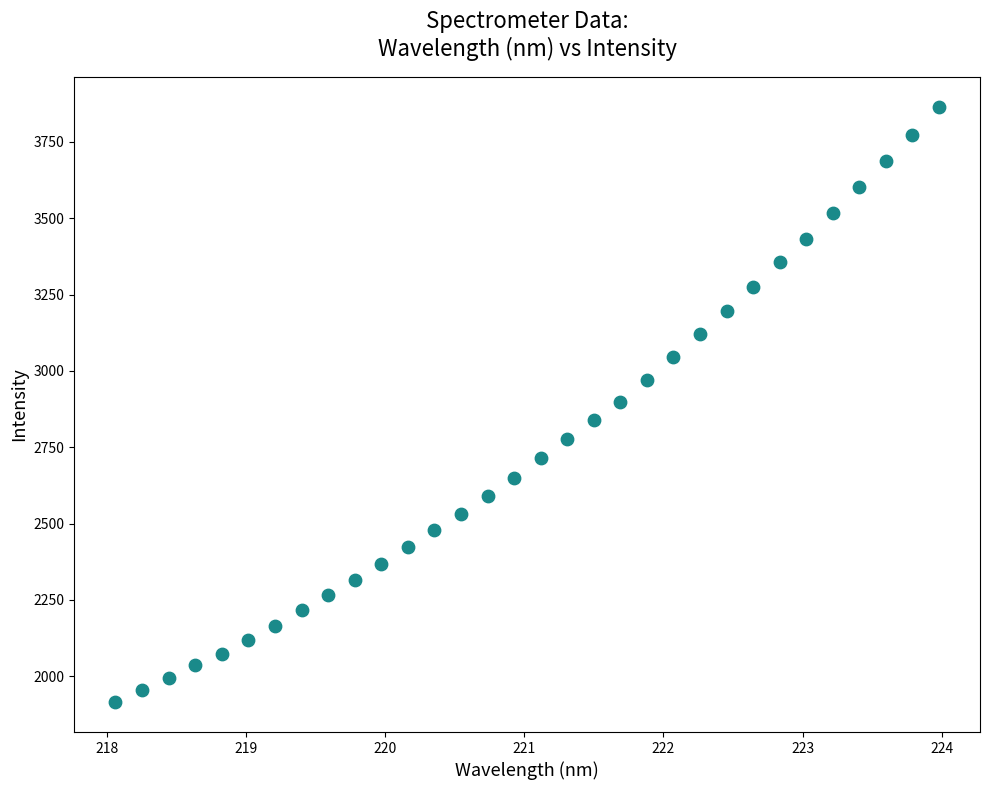

What is the range of X values (max minus min)?

5.9